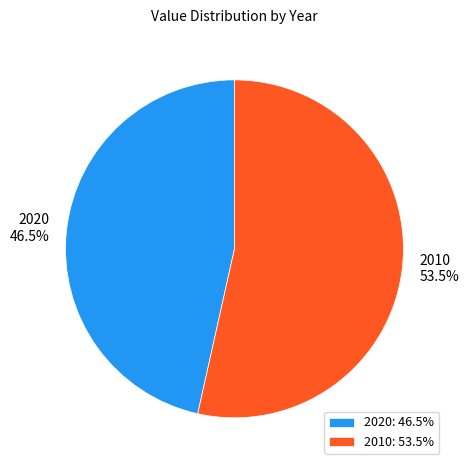

What portion of the pie excludes 2020?

53.5%